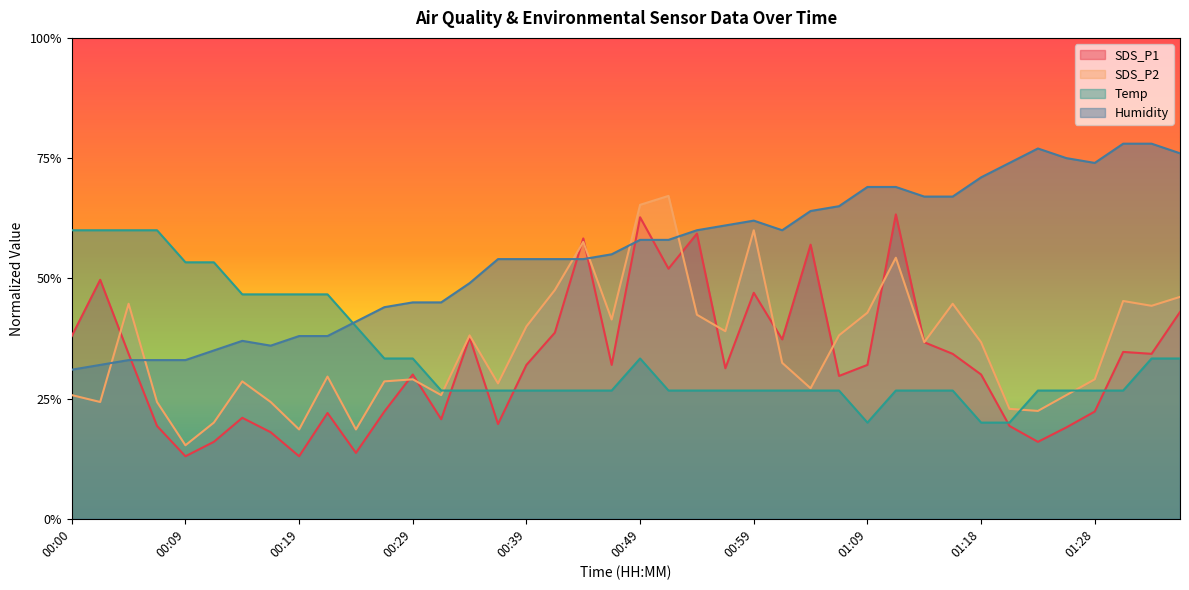

What position from the right is 01:04?

14